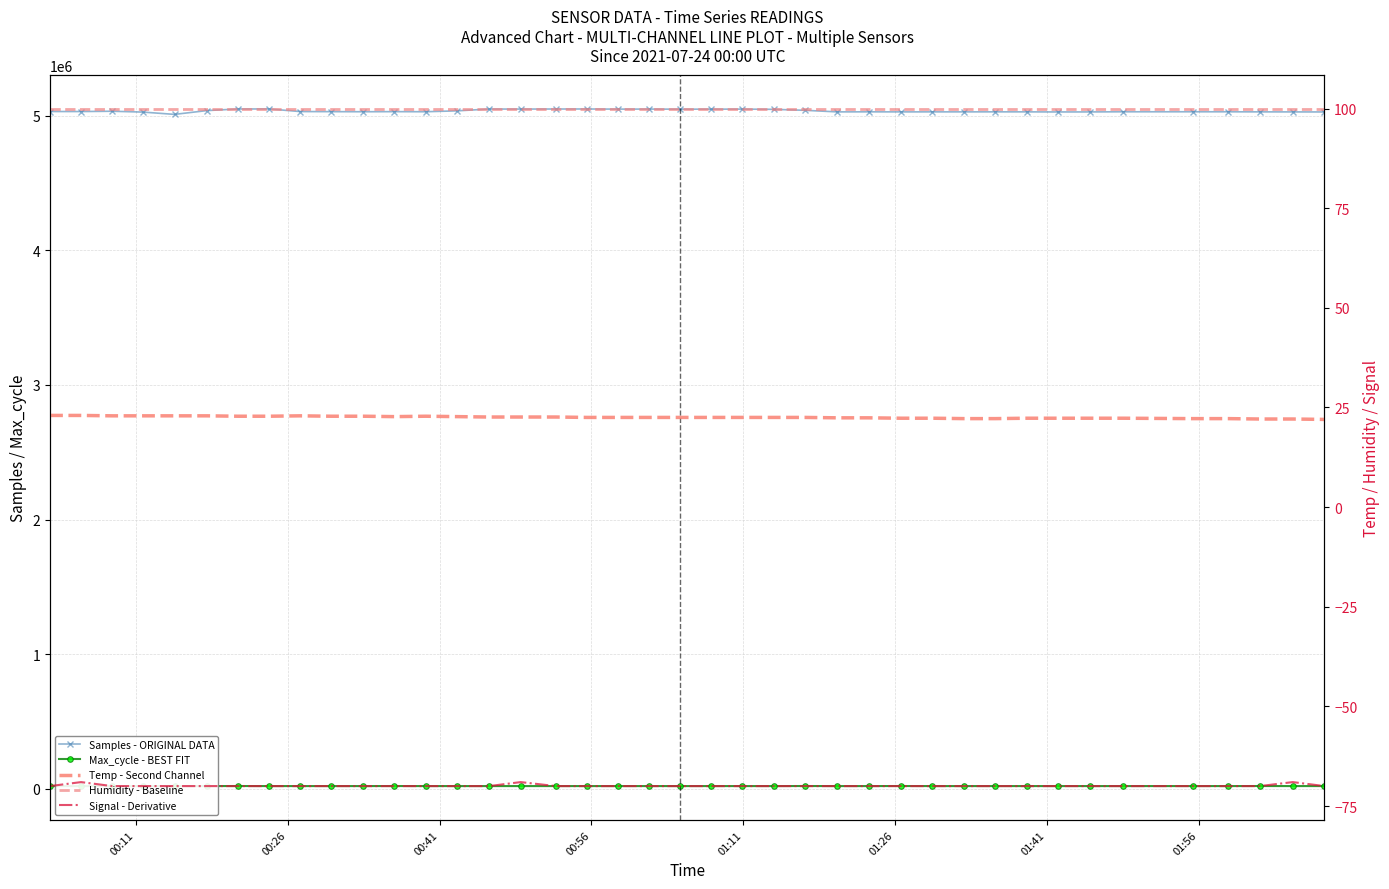

How many lines are shown in the chart?

5